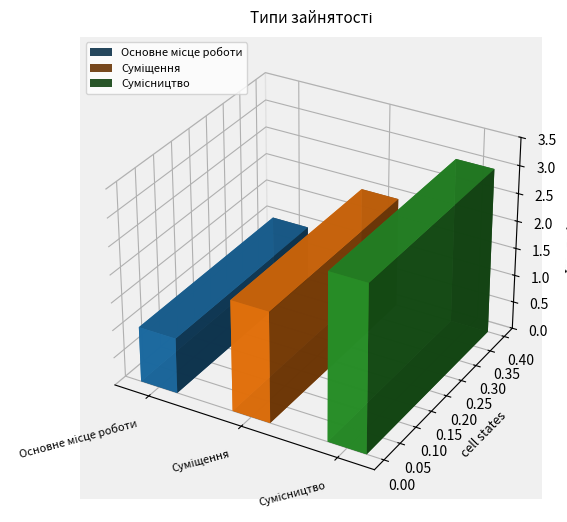

What is the sum of all values?

6